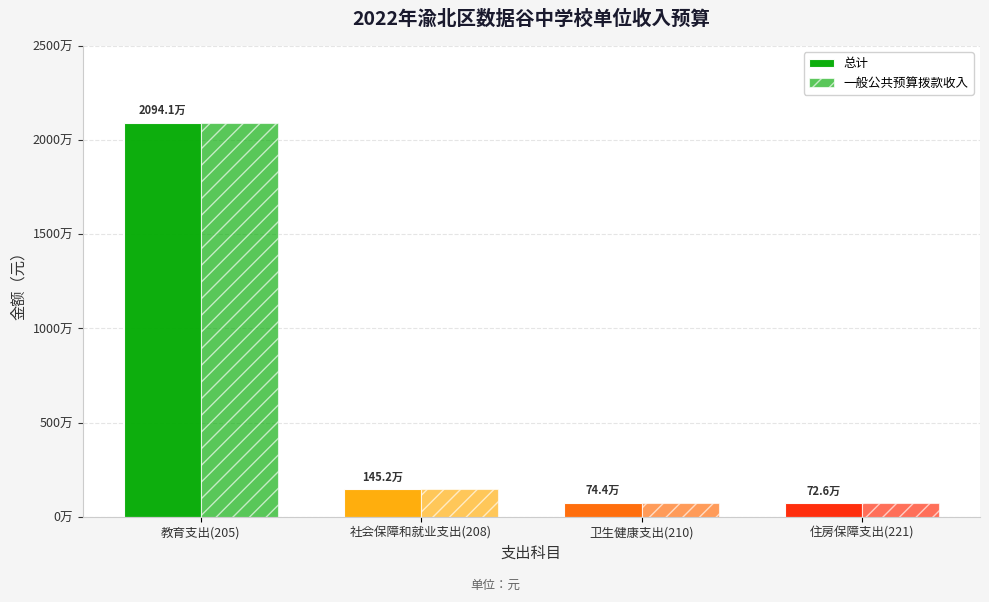

Does the chart contain any negative values?

No